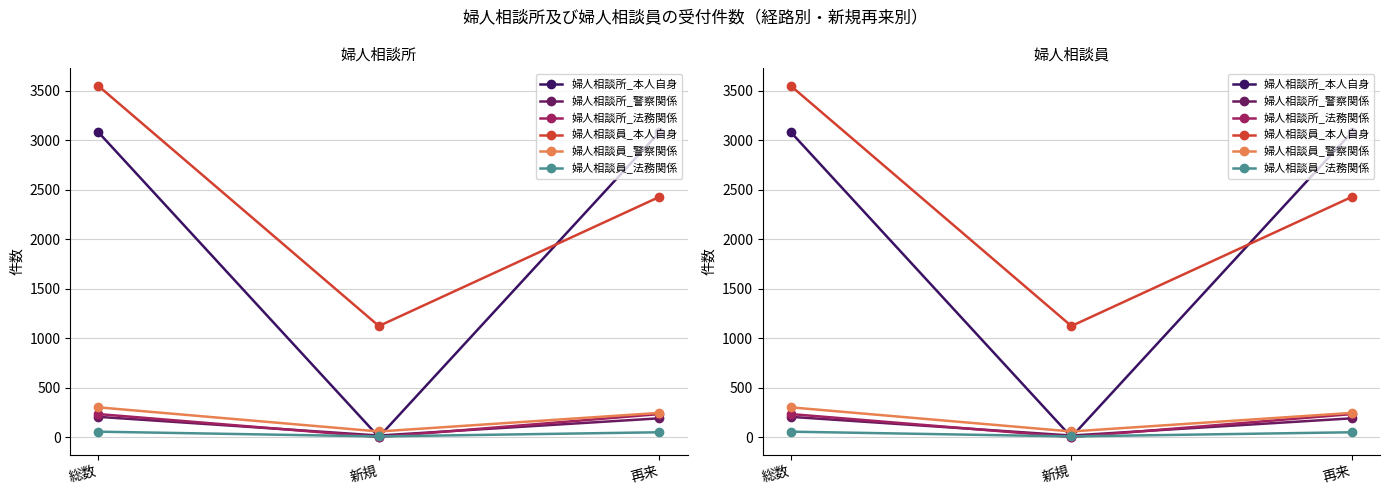

At which category is the sum across all series the highest?

総数